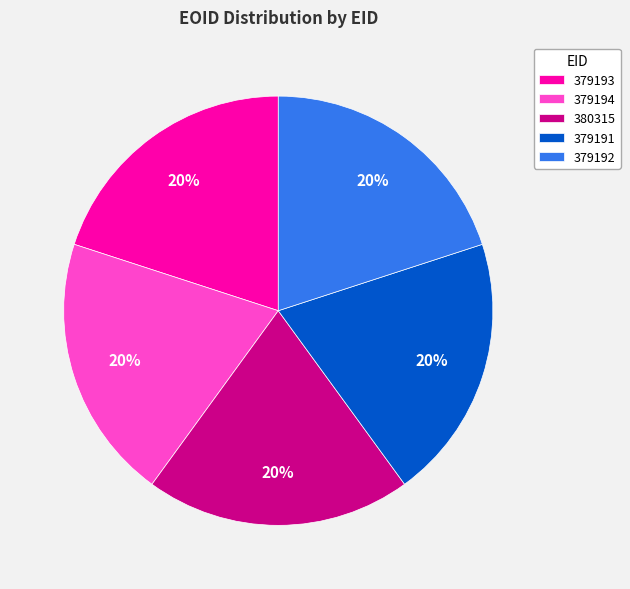

To the nearest percent, what portion does 380315 represent?

20%